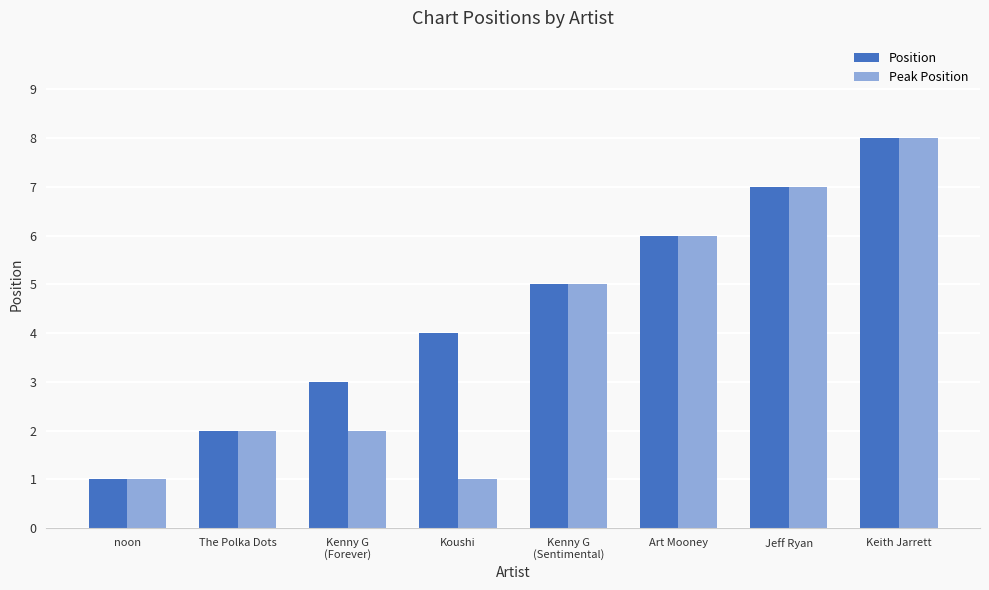

Between Koushi and Jeff Ryan, which series saw the biggest shift?

Peak Position